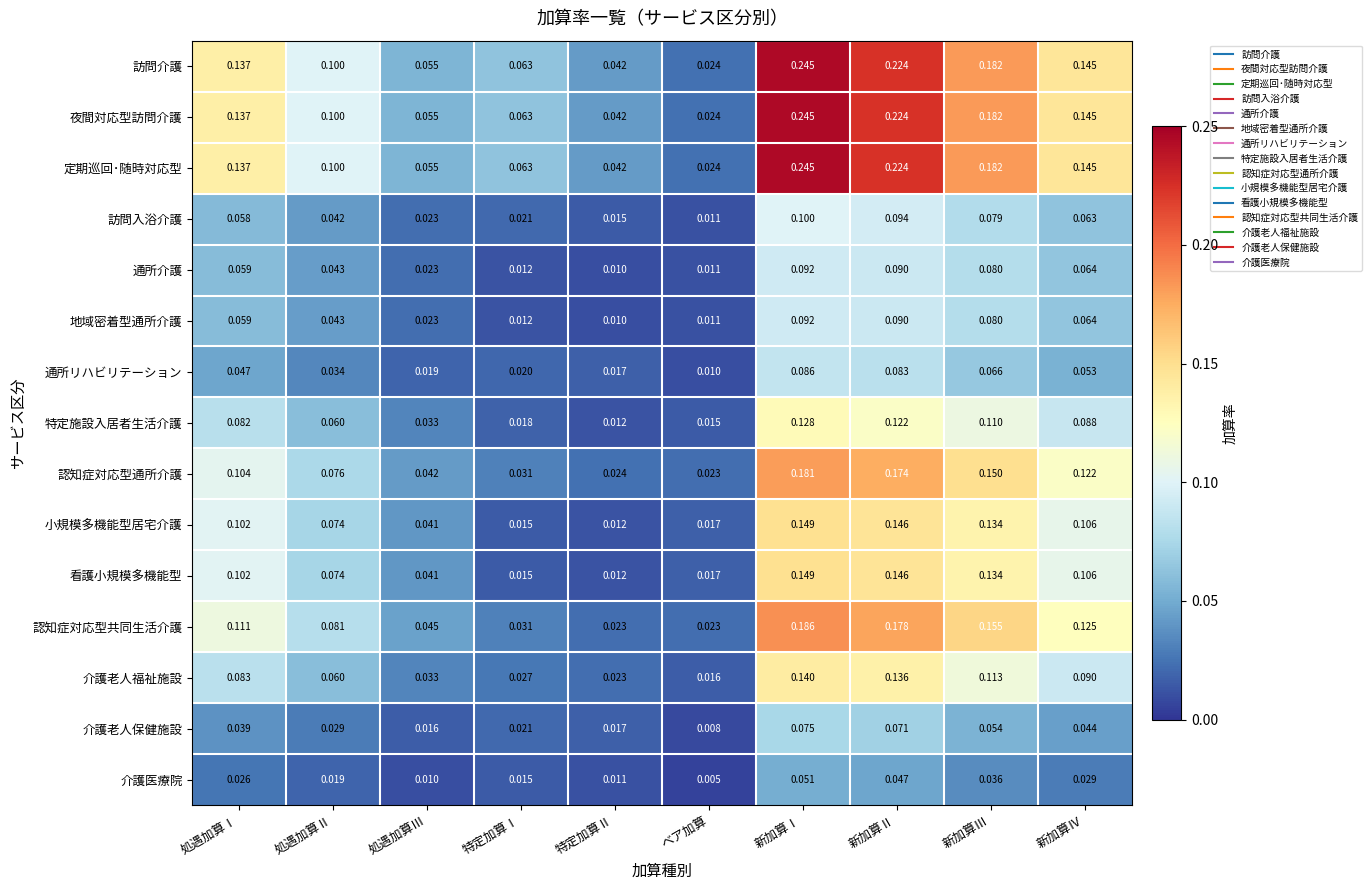

Which category has the lowest value in the 介護老人福祉施設 series?

ベア加算